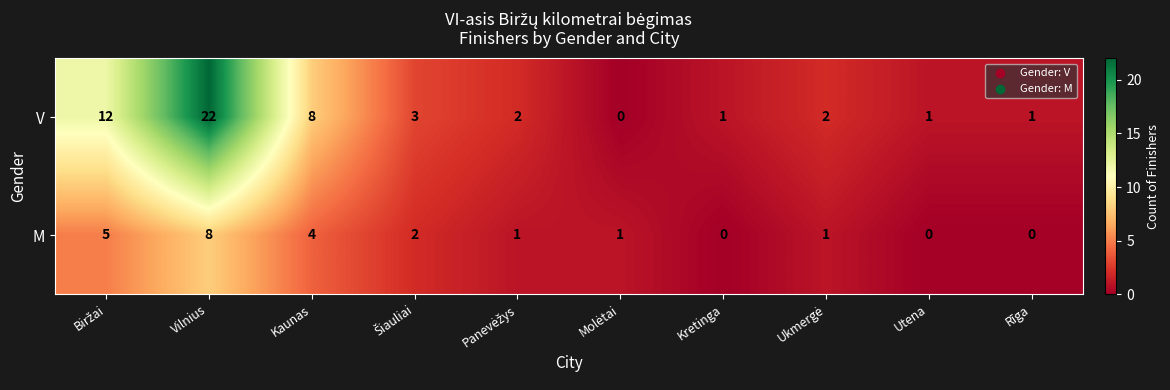

What is the sum of all V values?

52